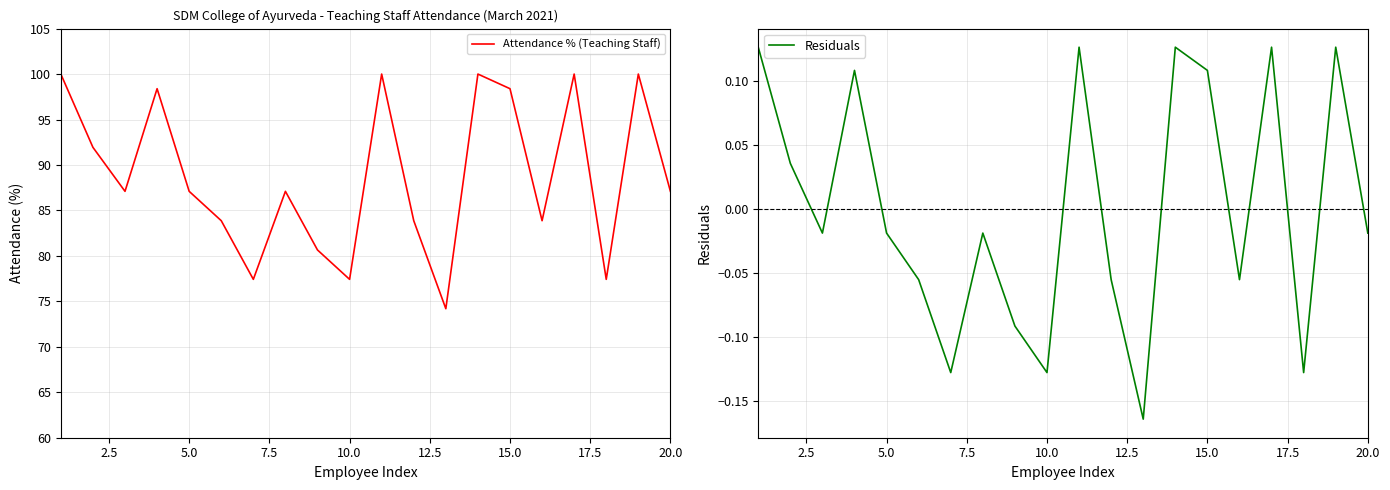

True or false: Attendance % (Teaching Staff) and Residuals intersect in this chart.

False